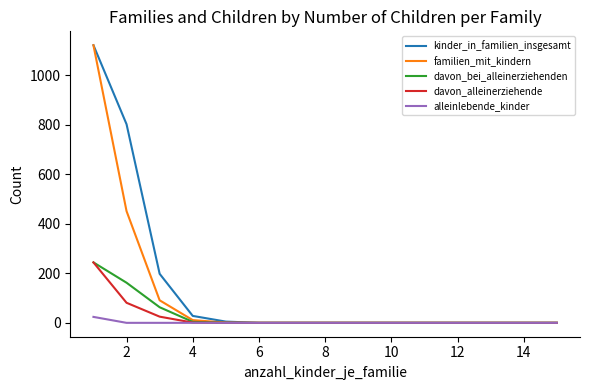

What is the greatest value displayed?

1121